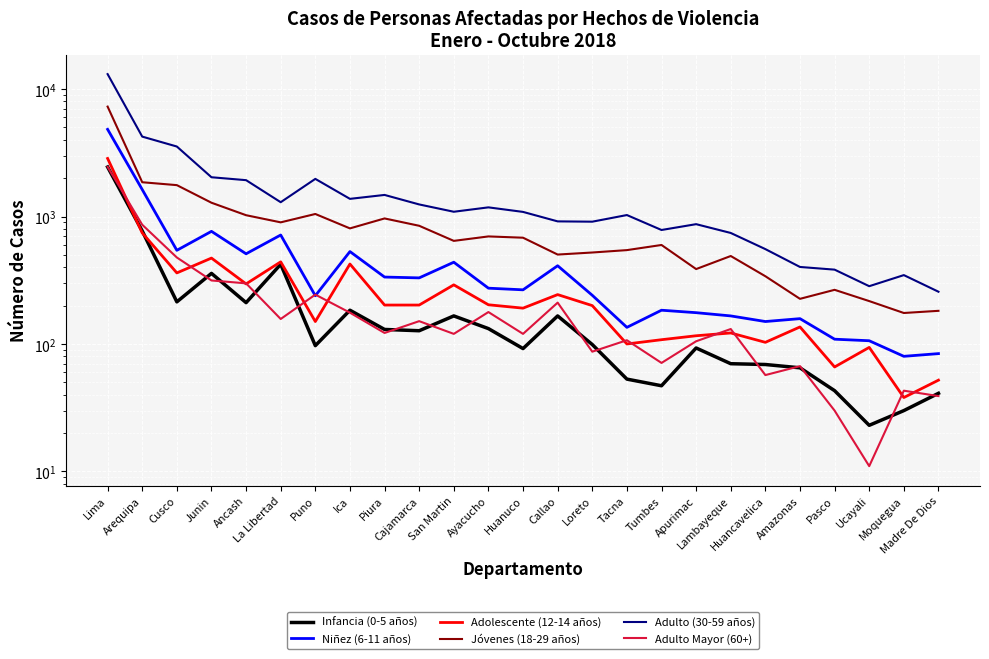

What is the sum of the Adolescente (12-14 años) values at Apurimac and Ucayali?

210